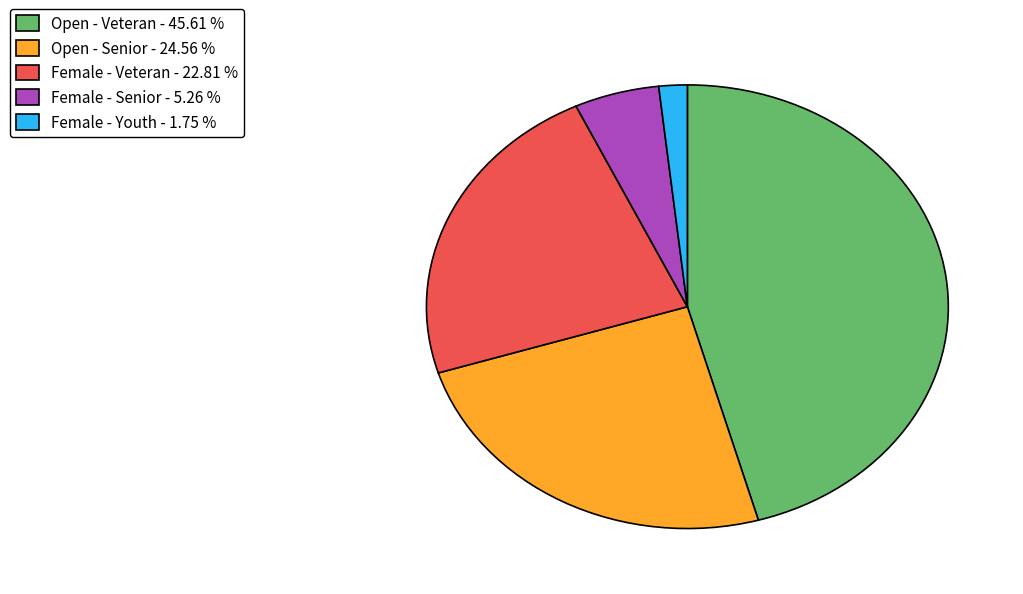

Combined, do Female - Senior - 5.26 % and Female - Veteran - 22.81 % account for over 50%?

No